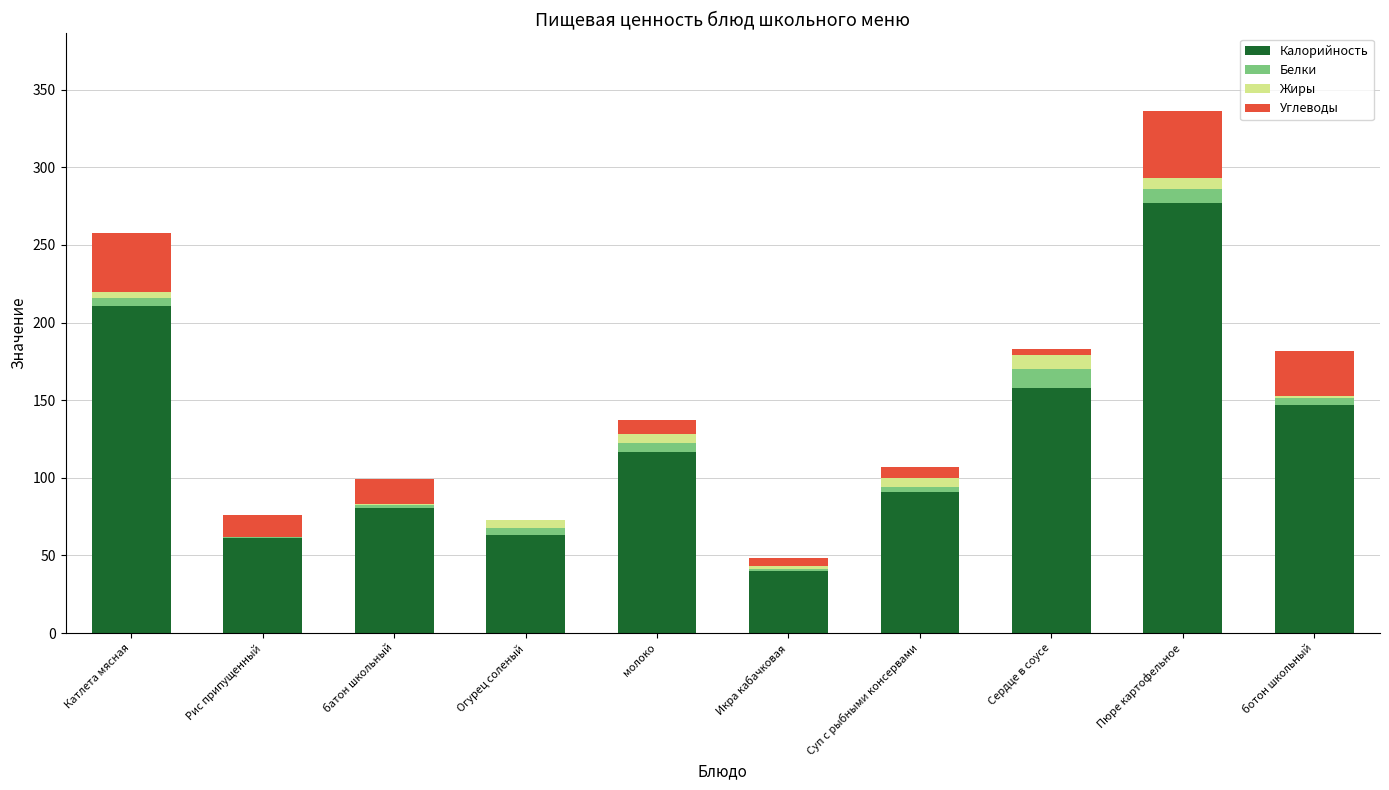

What is the highest value of the Калорийность series?

277.0